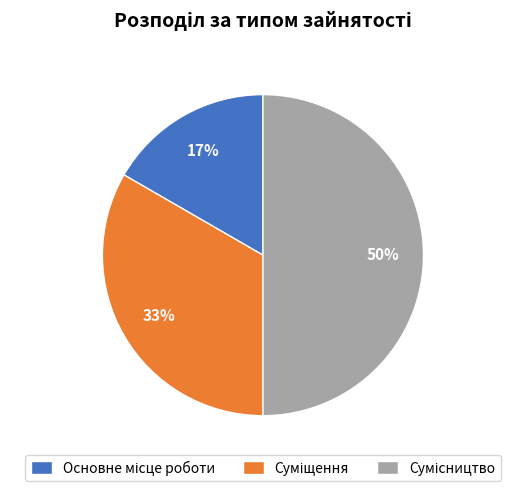

To the nearest percent, what is the average slice percentage?

33%